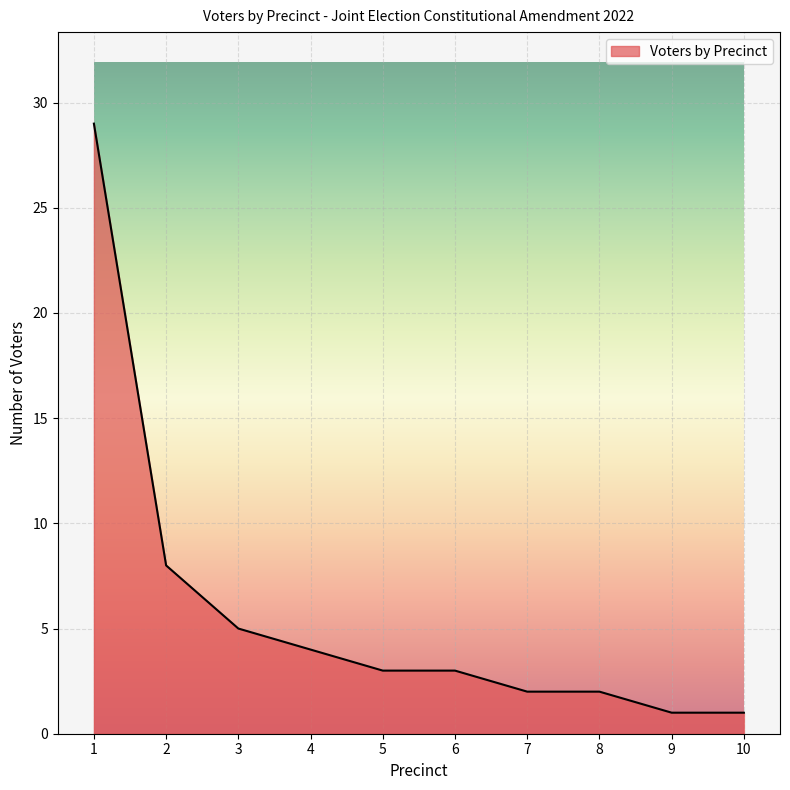

True or false: the data shows 1 at 9.

True